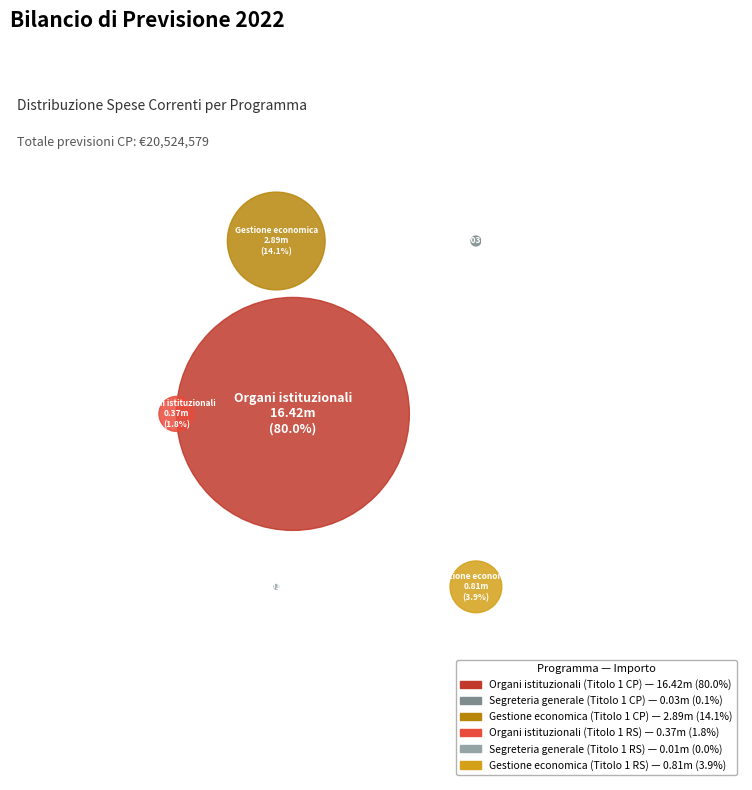

Count the number of slices in the pie.

6